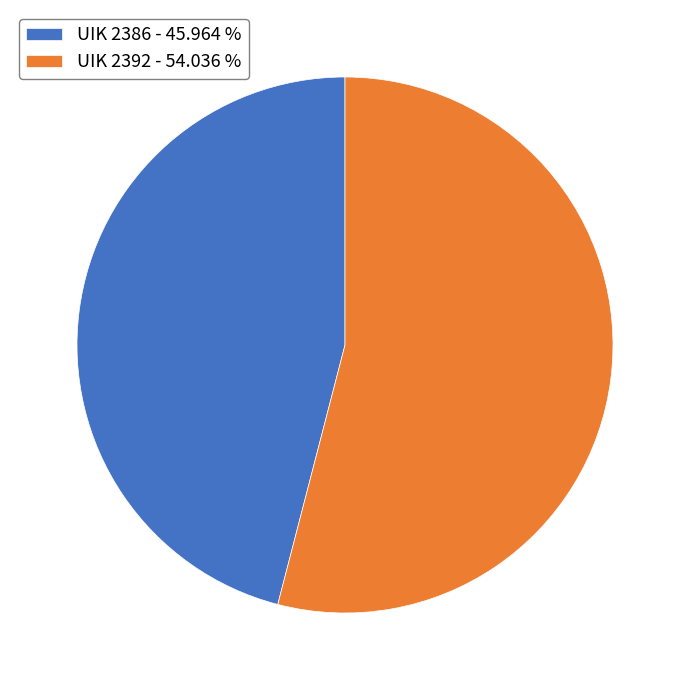

Which category has the biggest portion of the pie?

UIK 2392 - 54.036 %